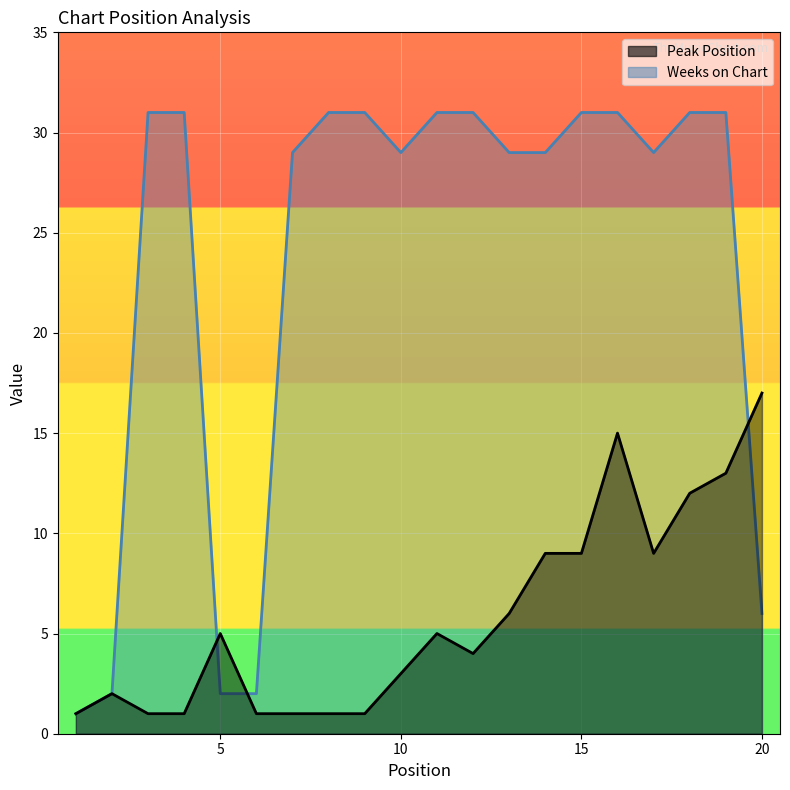

At which category does Peak Position reach its first local valley?

12